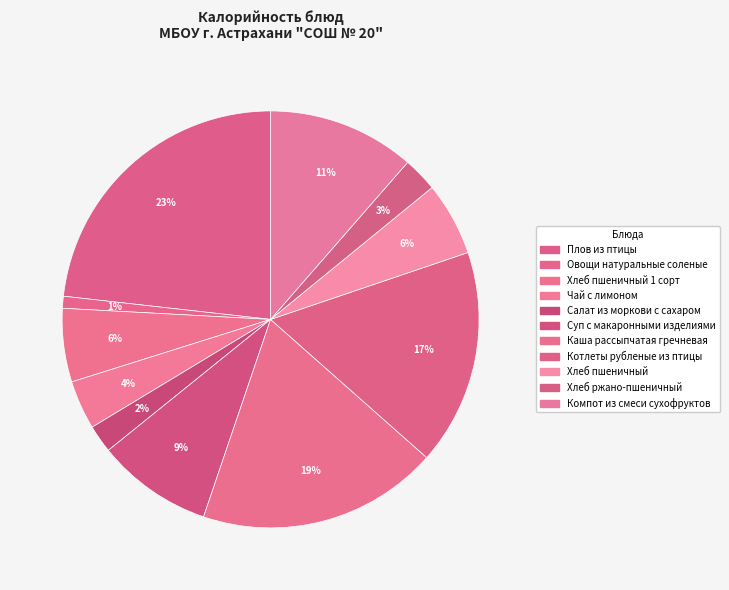

Approximately how many times larger is the value at Котлеты рубленые из птицы compared to Хлеб пшеничный 1 сорт?

2.9